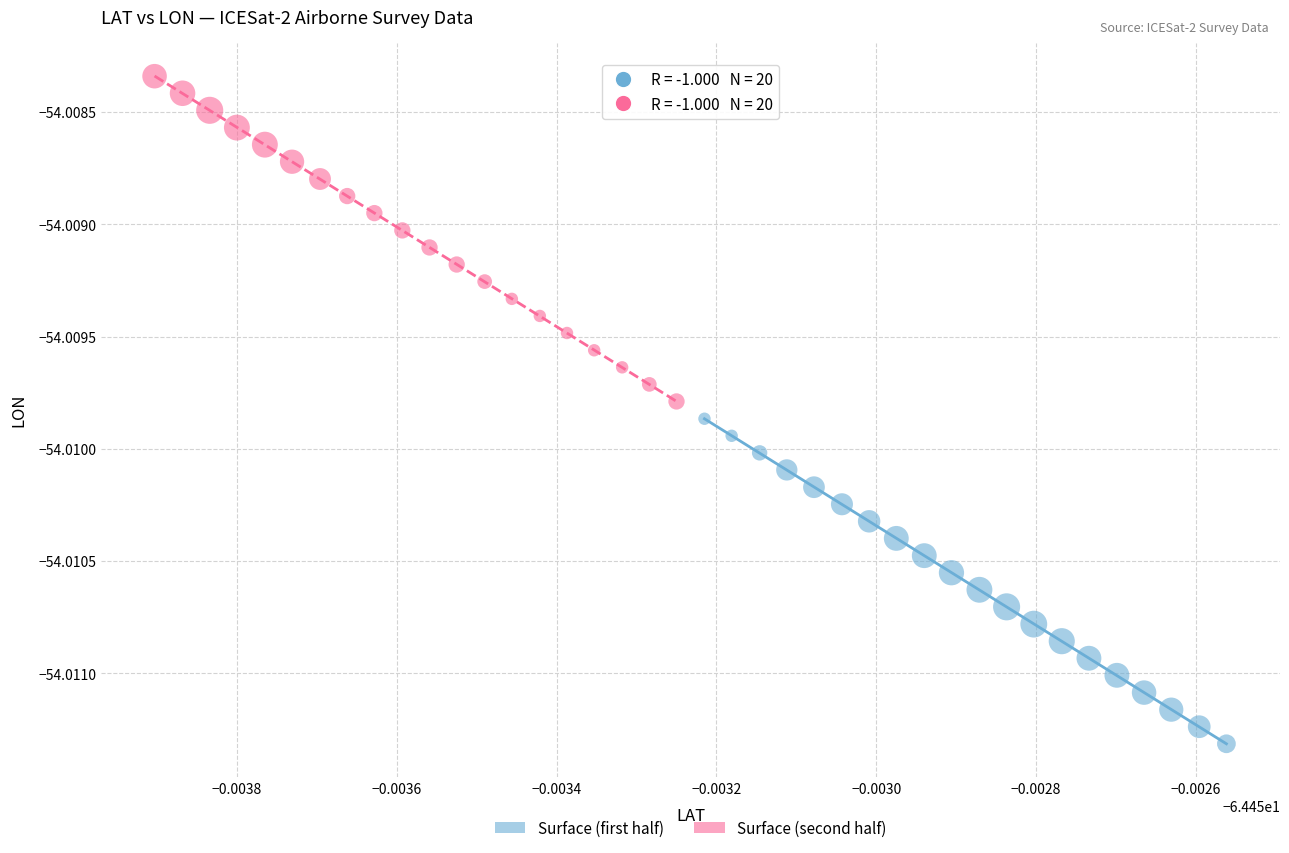

Which series has the widest spread of Y values?

Surface (second half)